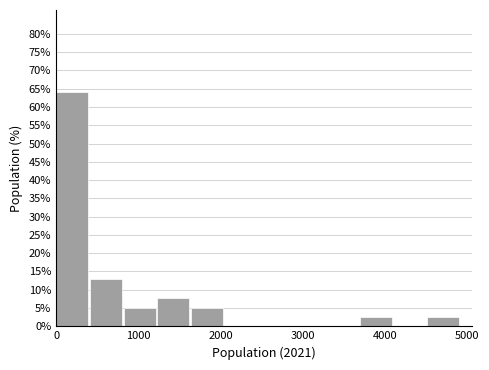

Reading left to right, list every bar in this chart as the range it spans on the x-axis followed by its height. Neither the bar edges nor the heights are printed on the chart, so give them approximately, as read against the axes.

0 to 400: 64.0
400 to 800: 13.0
800 to 1200: 5.0
1200 to 1600: 7.5
1600 to 2000: 5.0
2000 to 2500: 0
2500 to 2900: 0
2900 to 3300: 0
3300 to 3700: 0
3700 to 4100: 2.5
4100 to 4500: 0
4500 to 4900: 2.5